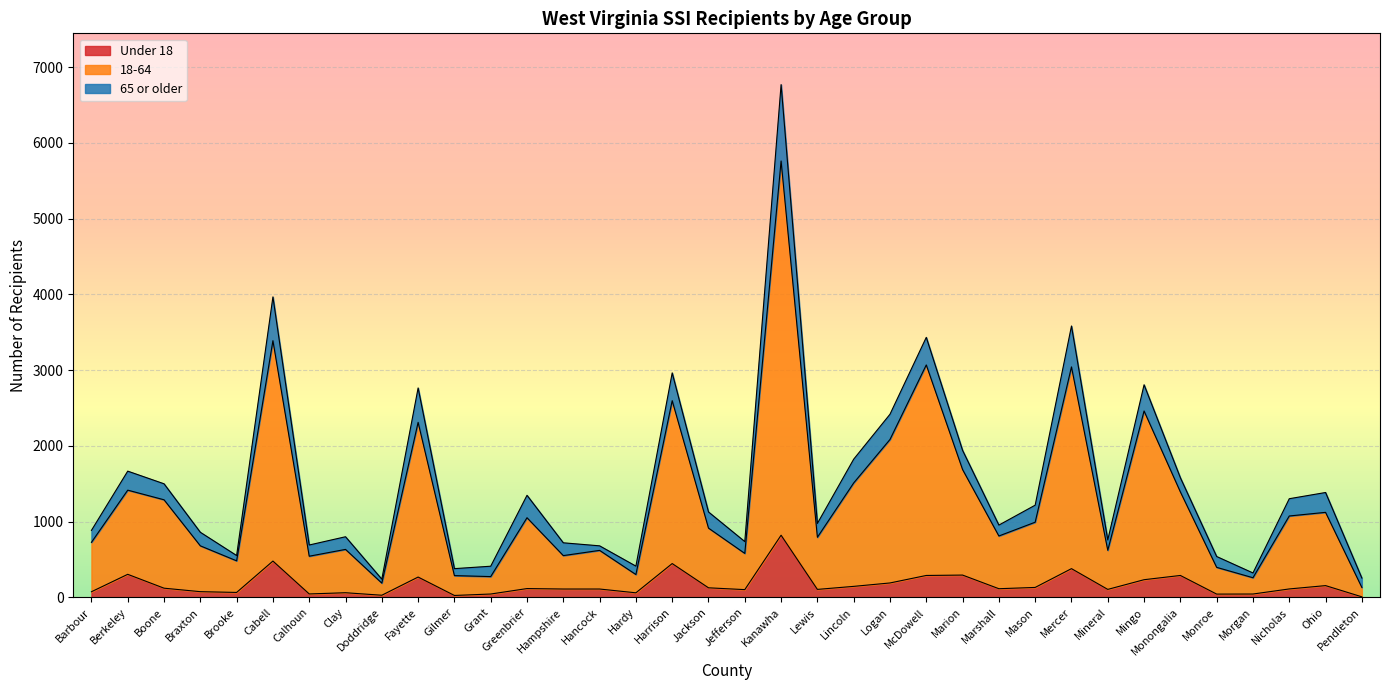

The 18-64 series shows 2154 at Lincoln. True or false?

False